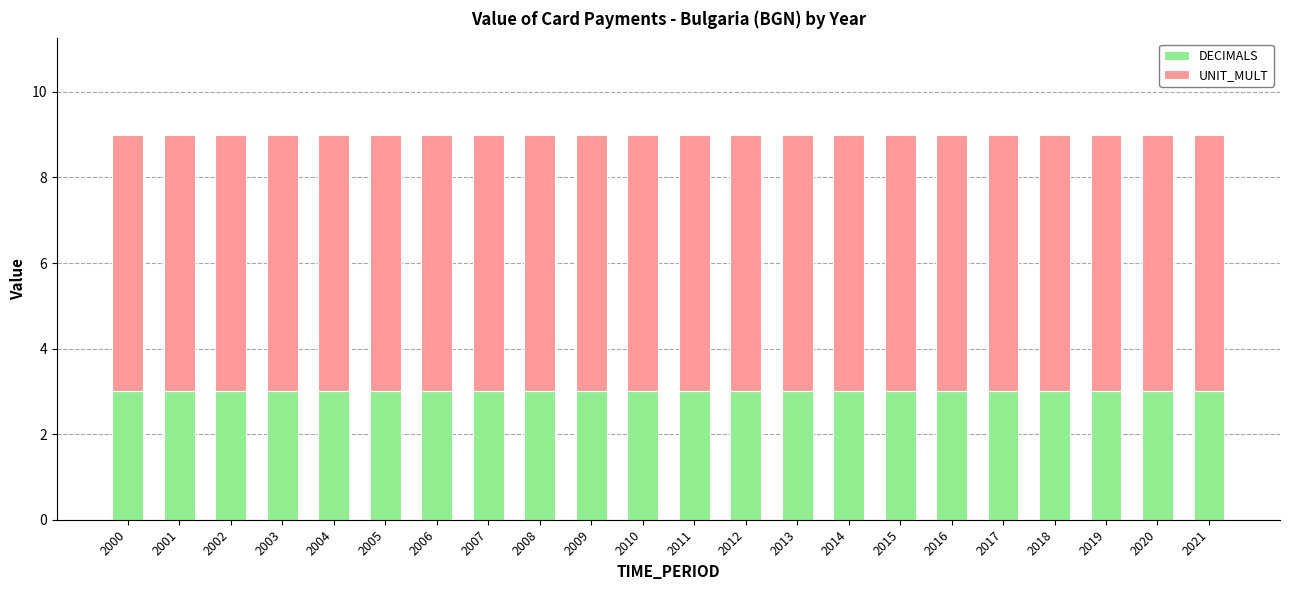

What is the sum of all DECIMALS values?

66